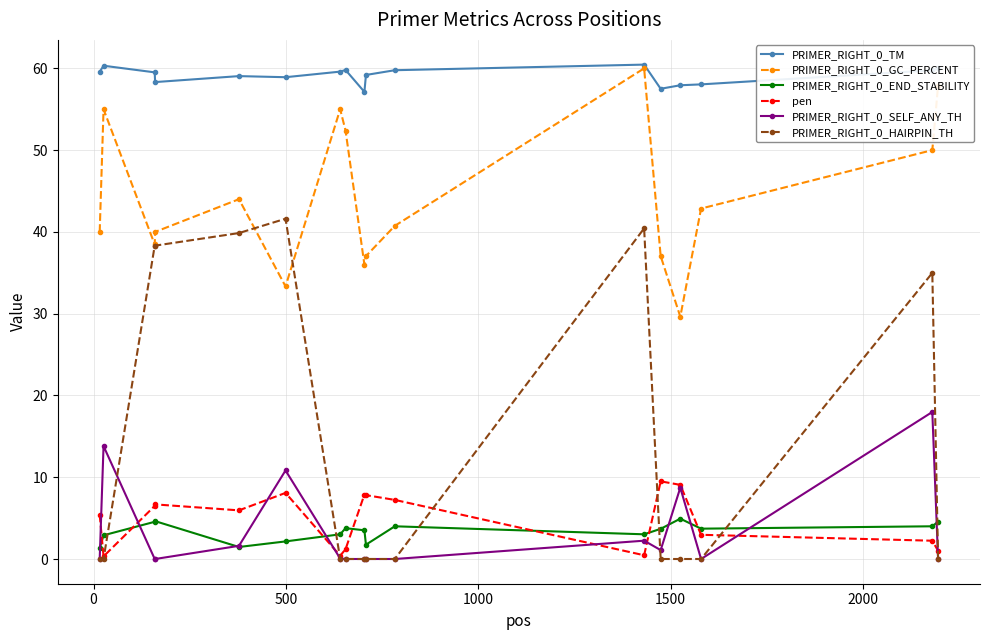

What are all the series names shown in the legend?

PRIMER_RIGHT_0_TM, PRIMER_RIGHT_0_GC_PERCENT, PRIMER_RIGHT_0_END_STABILITY, pen, PRIMER_RIGHT_0_SELF_ANY_TH, PRIMER_RIGHT_0_HAIRPIN_TH